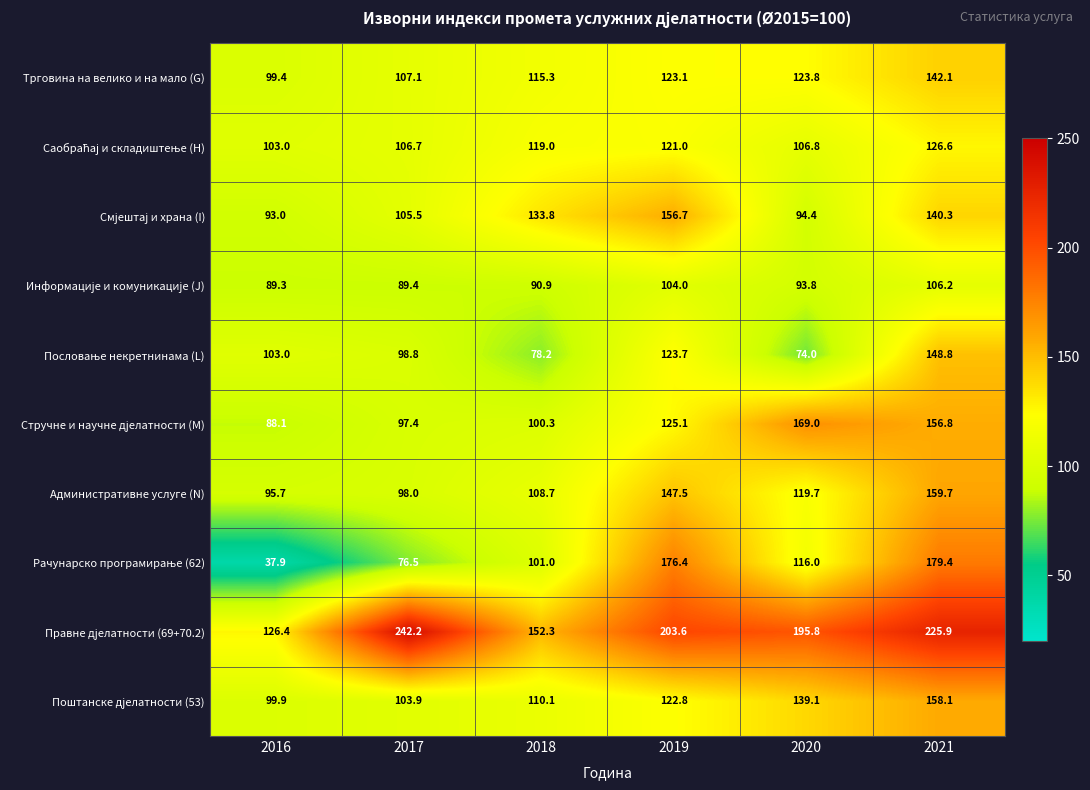

What is the spread (max minus min) of values at 2019?

99.6